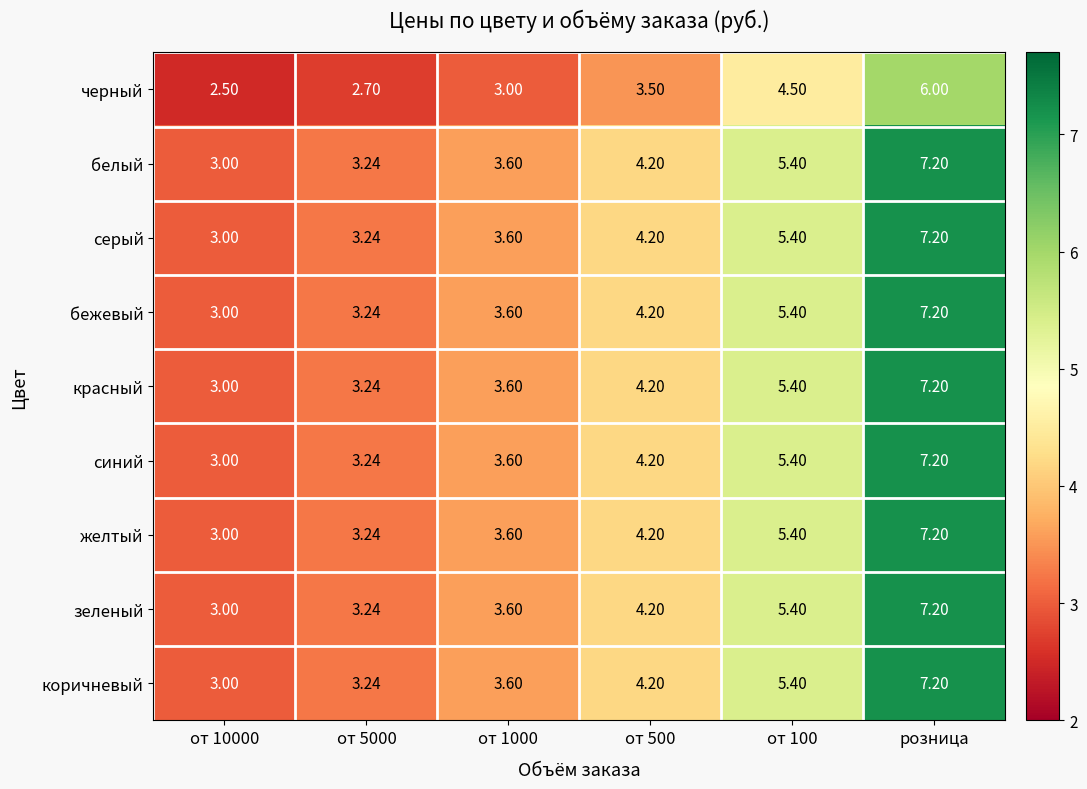

Which label corresponds to the largest value in the chart?

розница